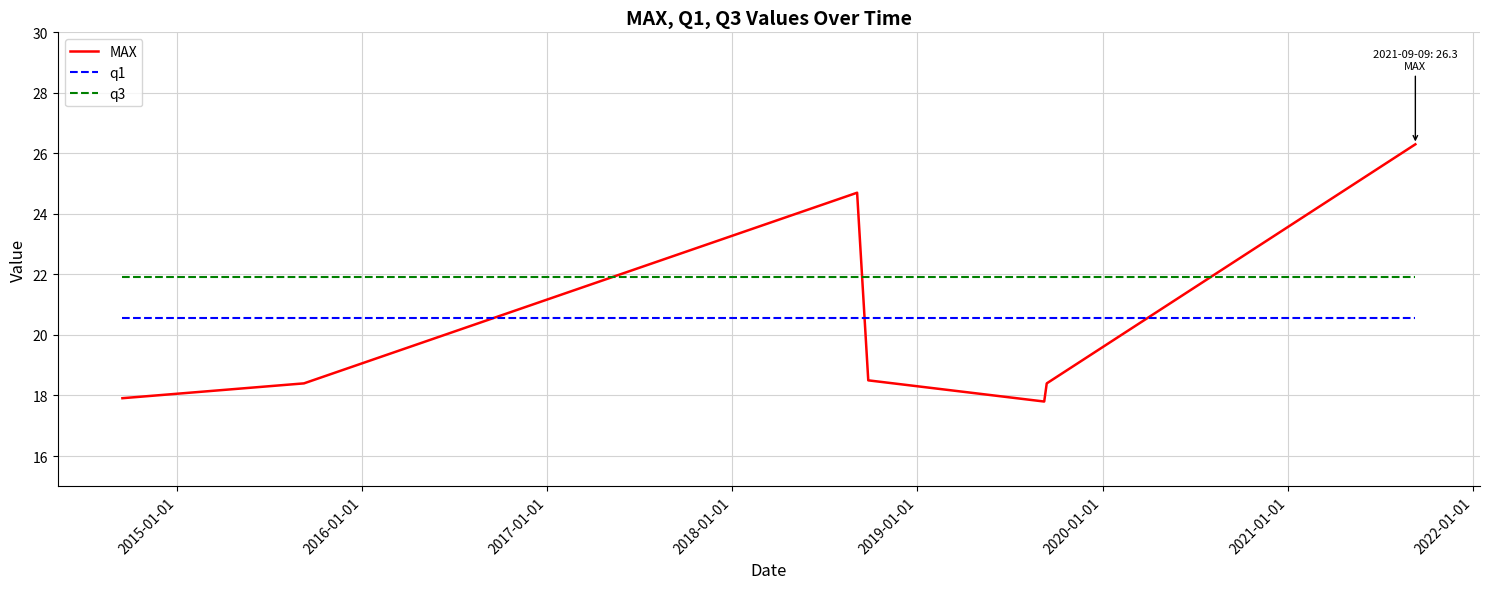

How many intersections are there between q1 and MAX?

3